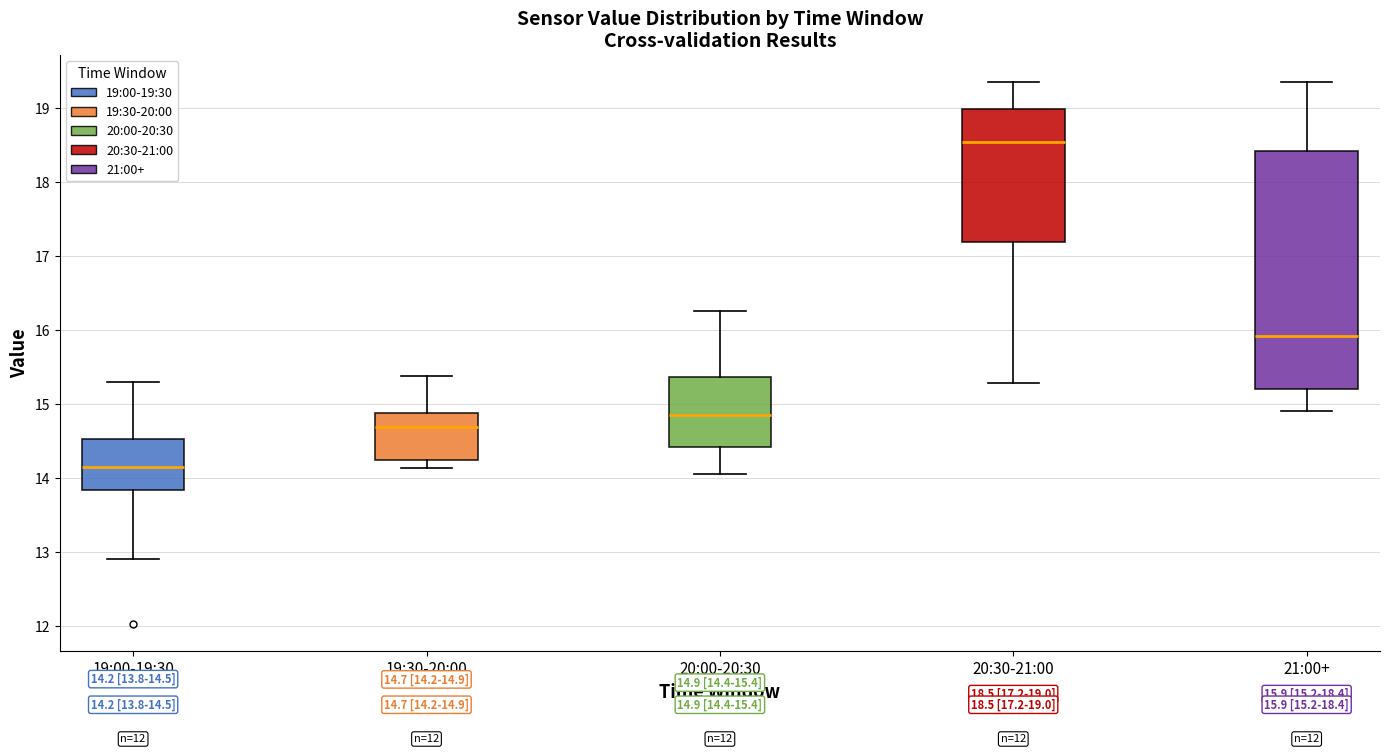

Which box's median line is the highest?

20:30-21:00